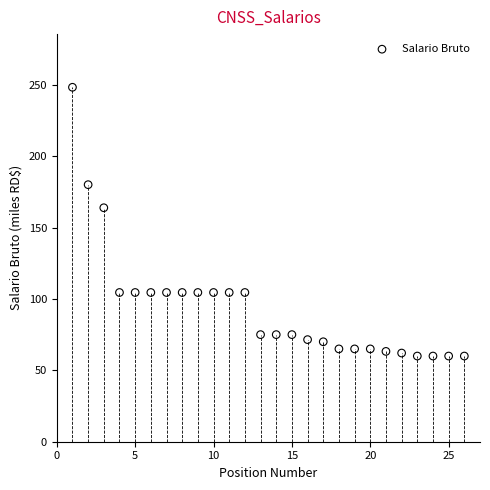

What is the range of Y values (max minus min)?

188.2